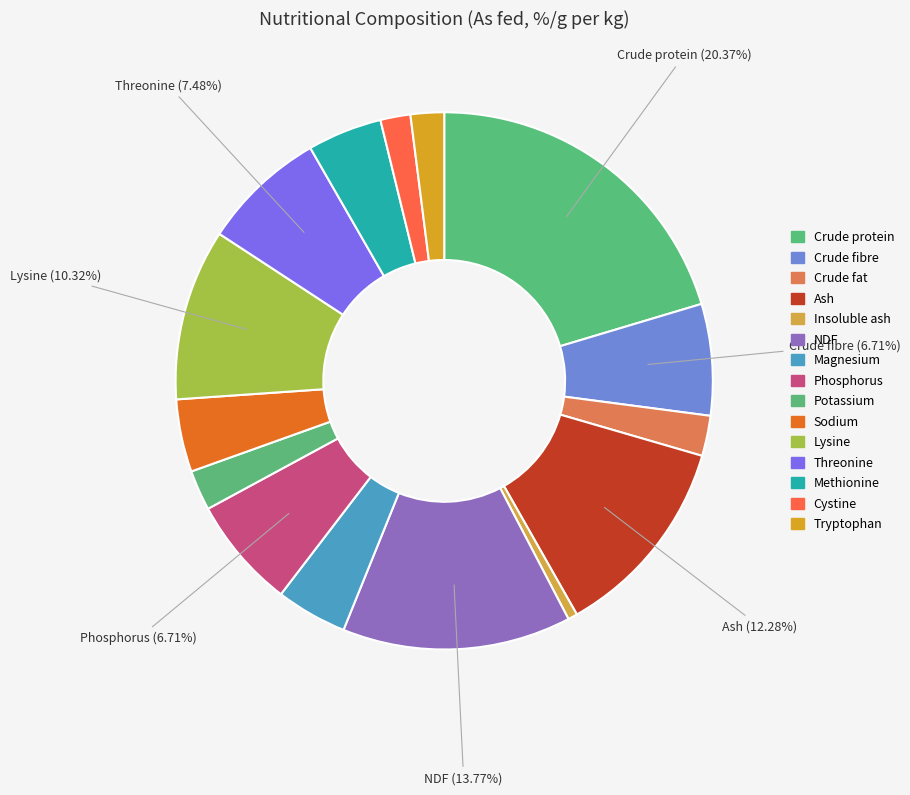

How many slices are in this pie chart?

15